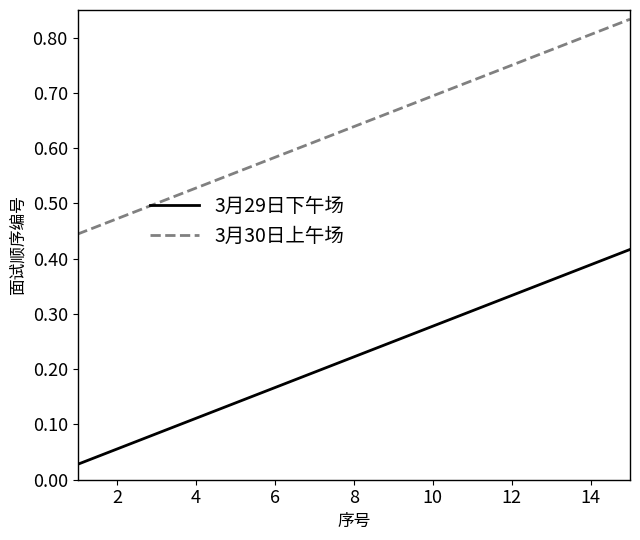

True or false: 3月30日上午场 and 3月29日下午场 cross at least once.

False